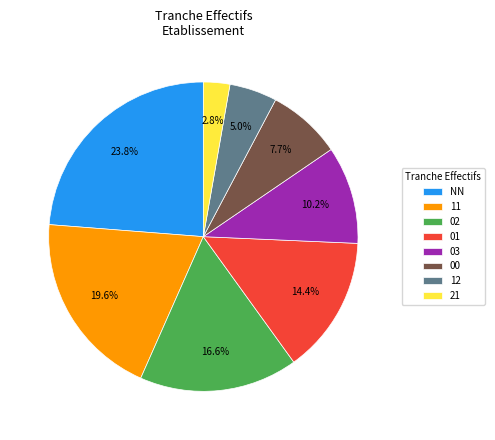

Does any single category account for the majority?

No